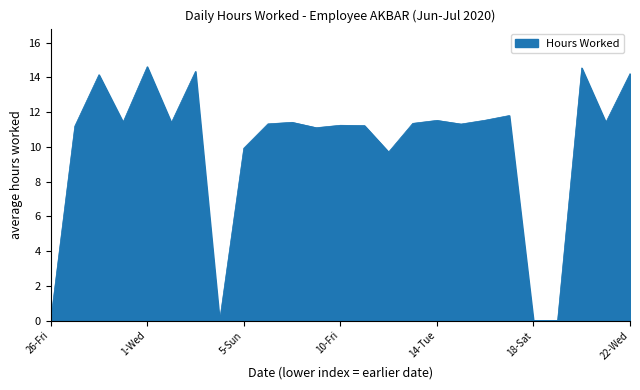

What is the maximum value shown in the chart?

14.6